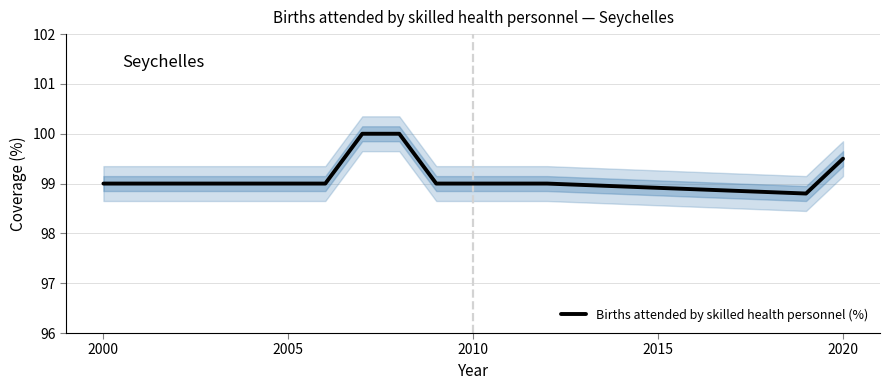

How many values are between 99 and 100?

10